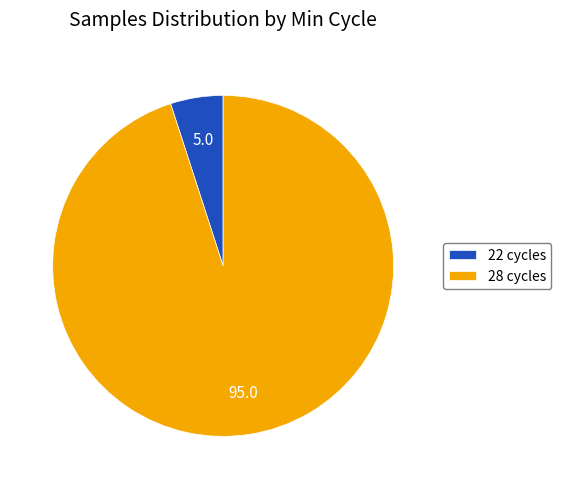

Is there a majority slice in this chart?

Yes